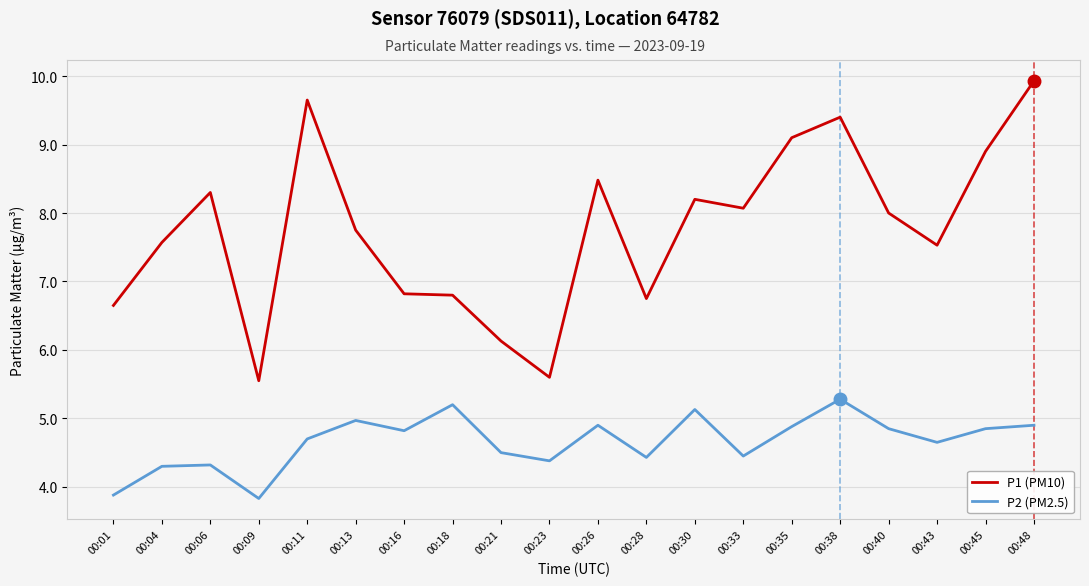

True or false: P1 (PM10) and P2 (PM2.5) intersect in this chart.

False